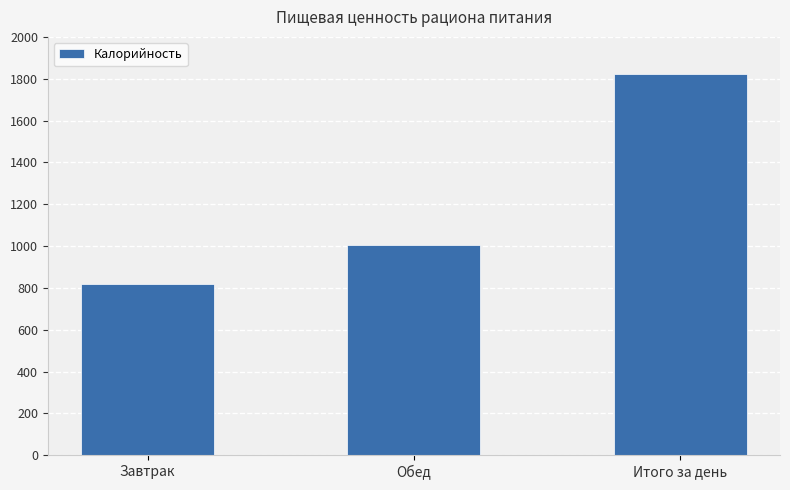

Where does the data first go above 1004?

Обед